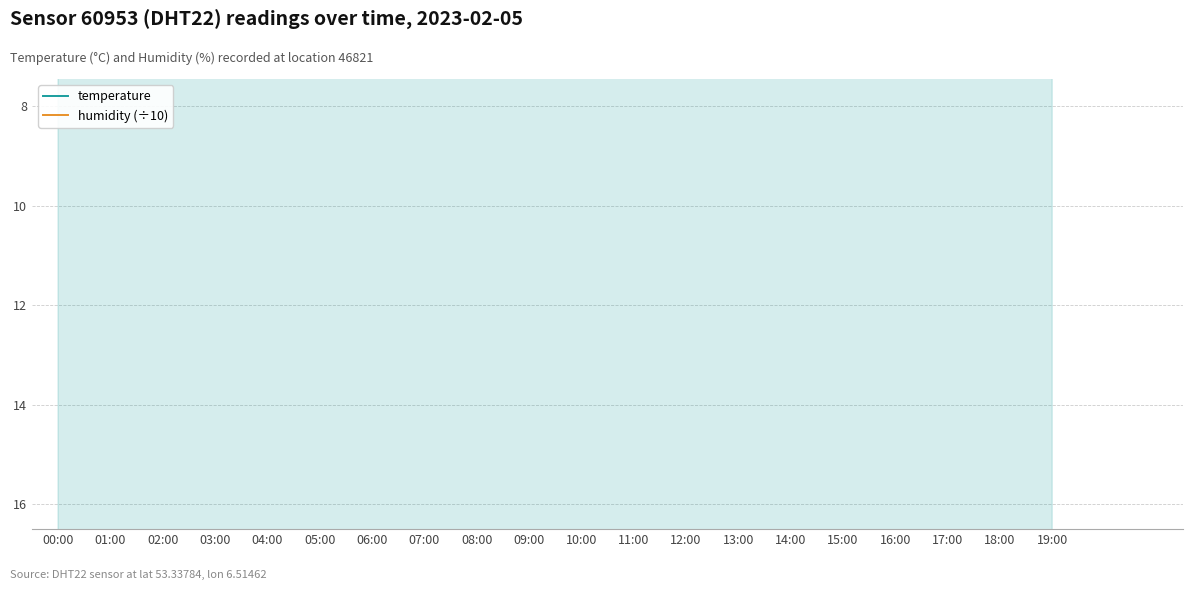

How many humidity (÷10) values are between 6 and 7?

20